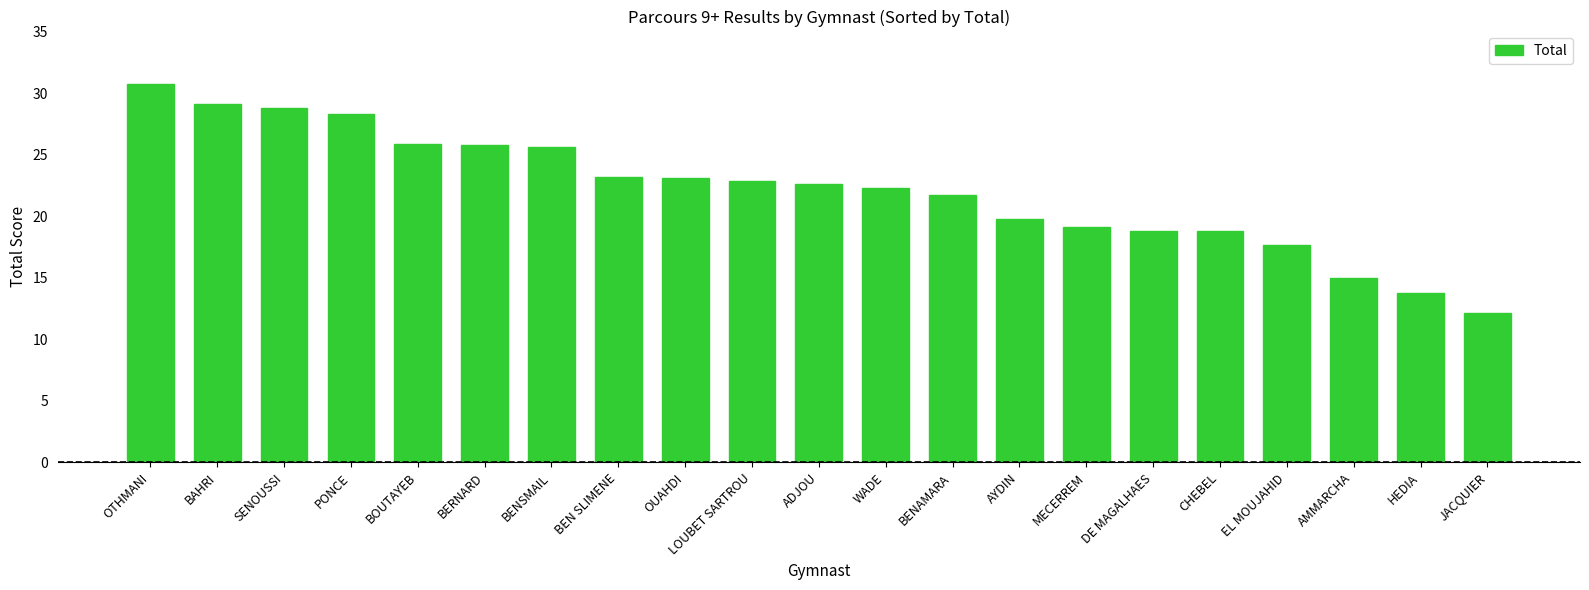

Between SENOUSSI and HEDIA, which is larger?

SENOUSSI